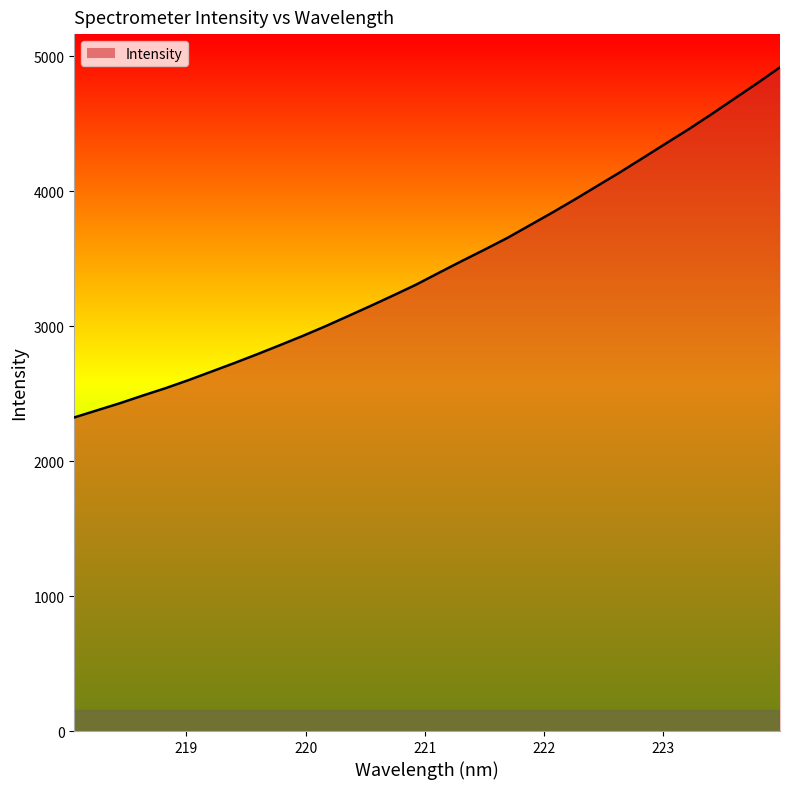

What is the difference between the maximum and minimum values?

2594.4